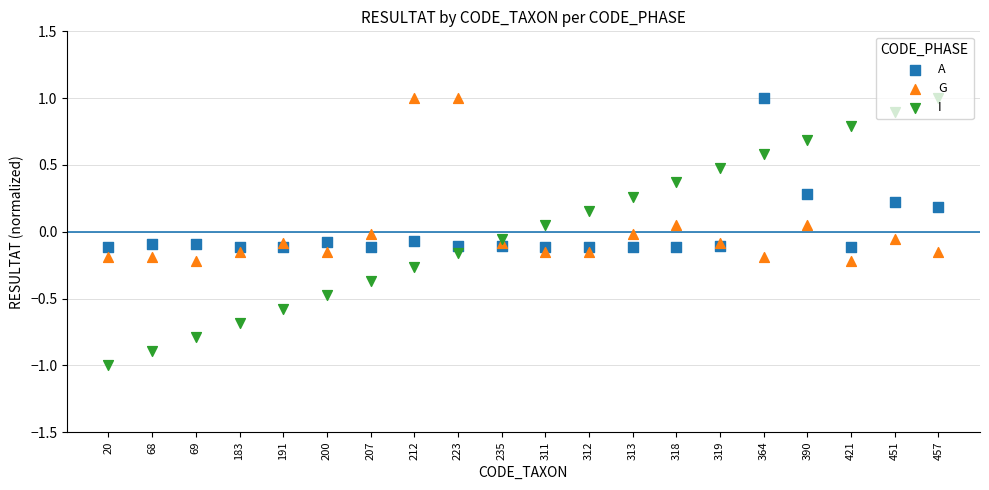

Which series contains the lowest Y value?

I